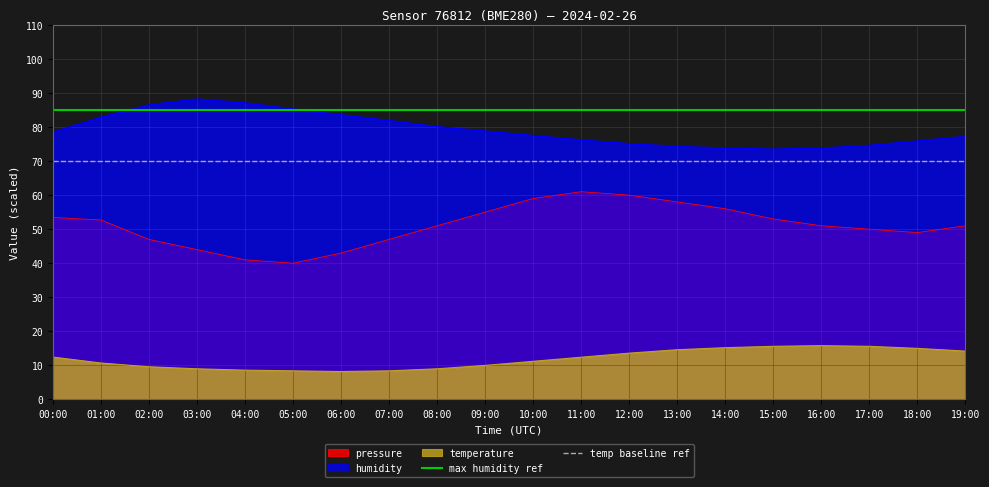

True or false: temperature and humidity intersect in this chart.

False